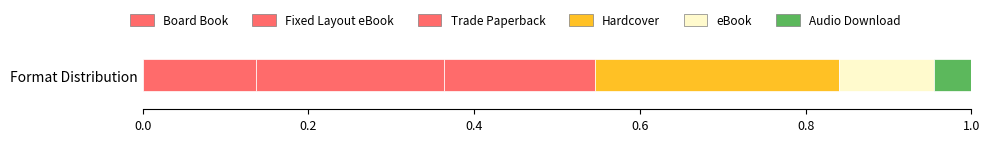

Reading left to right, extract all data points from this chart.

6	10	8	13	5	2